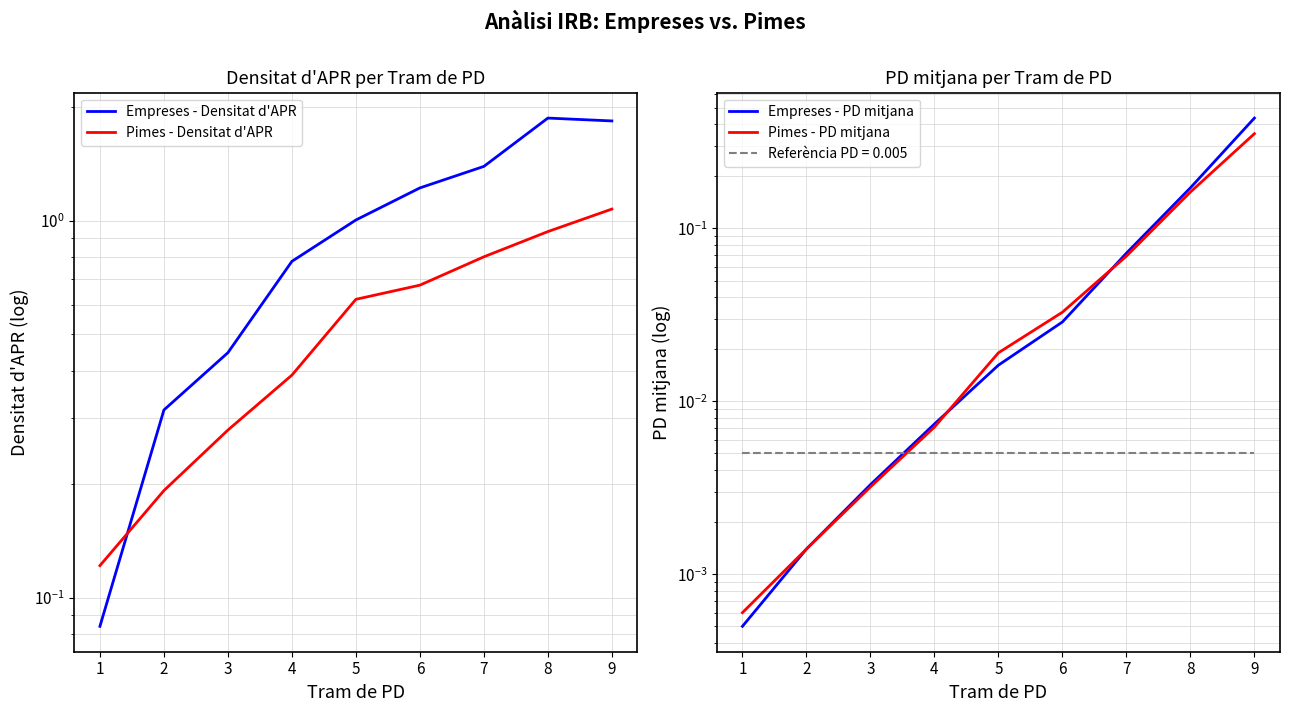

Which series changed the most between 2 and 4?

Empreses - Densitat d'APR